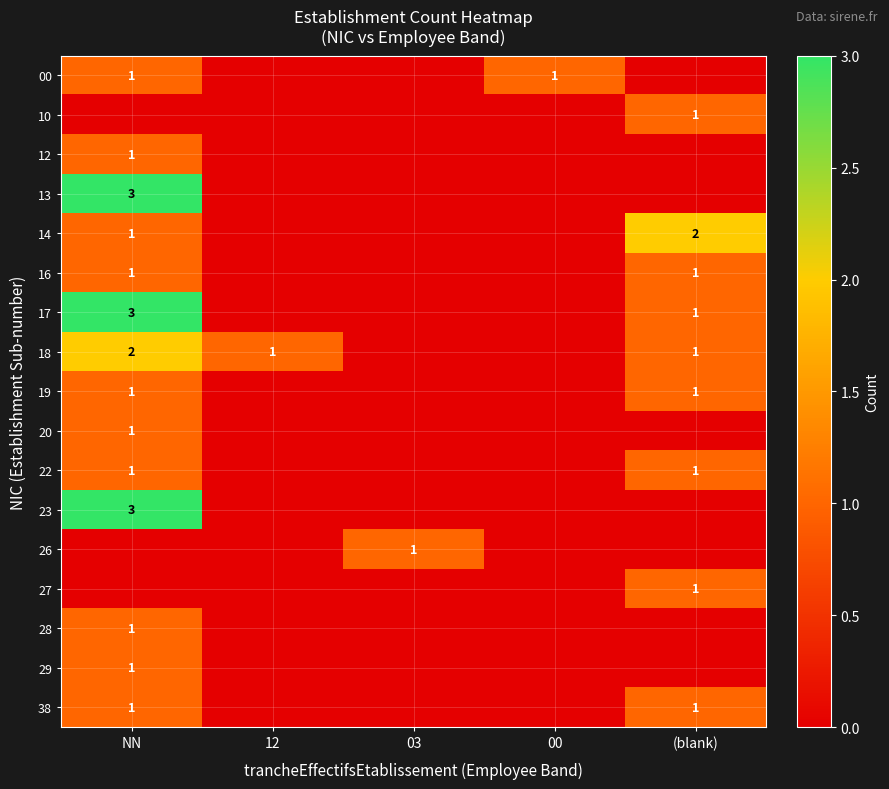

True or false: 16 has a value of 1 at NN.

True